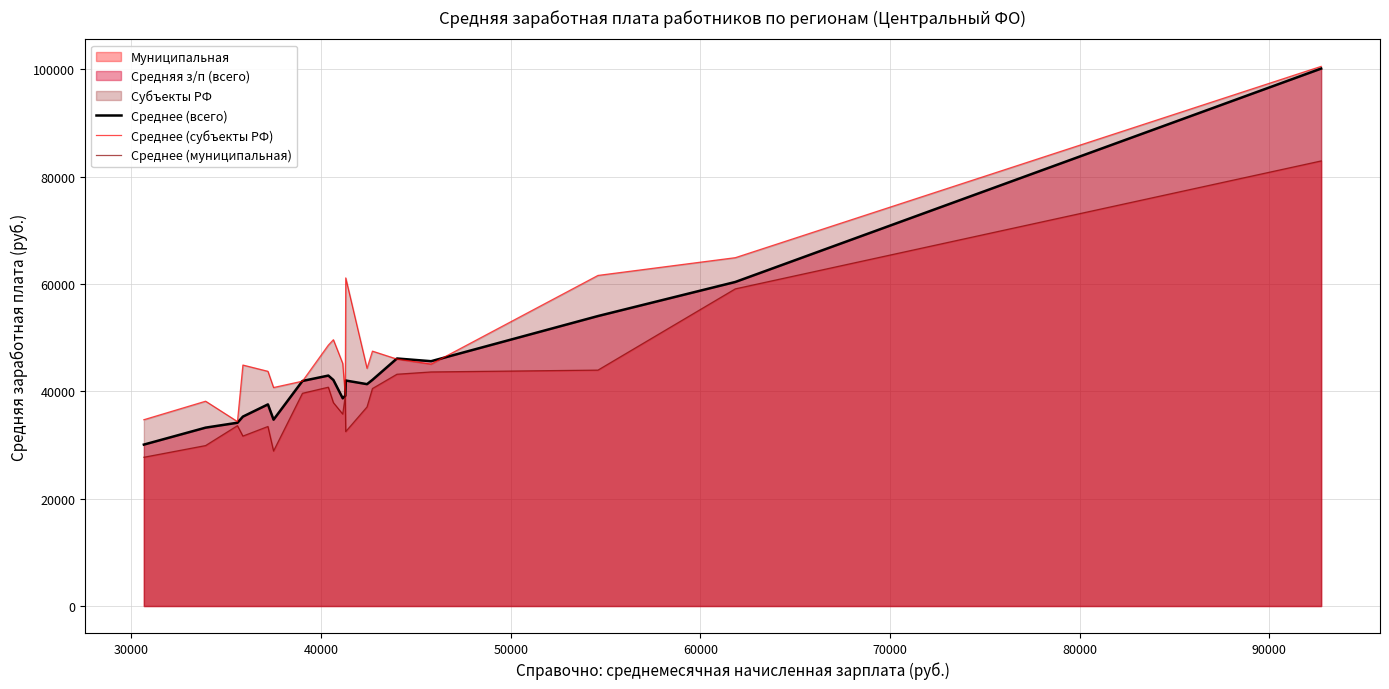

Which series has the largest total across all categories?

Среднее (субъекты РФ)